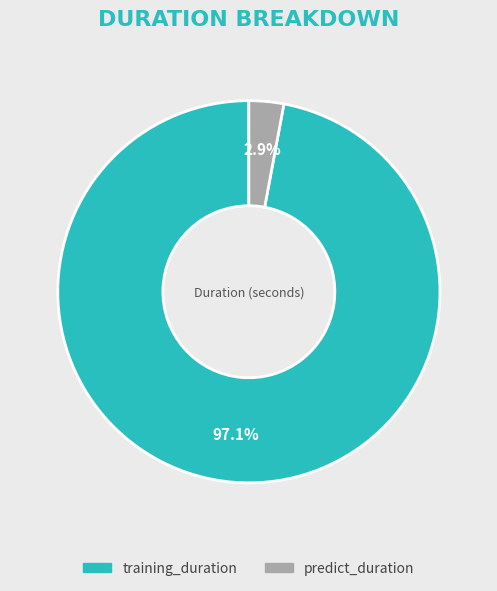

To the nearest percent, what percentage of the pie is training_duration?

97%